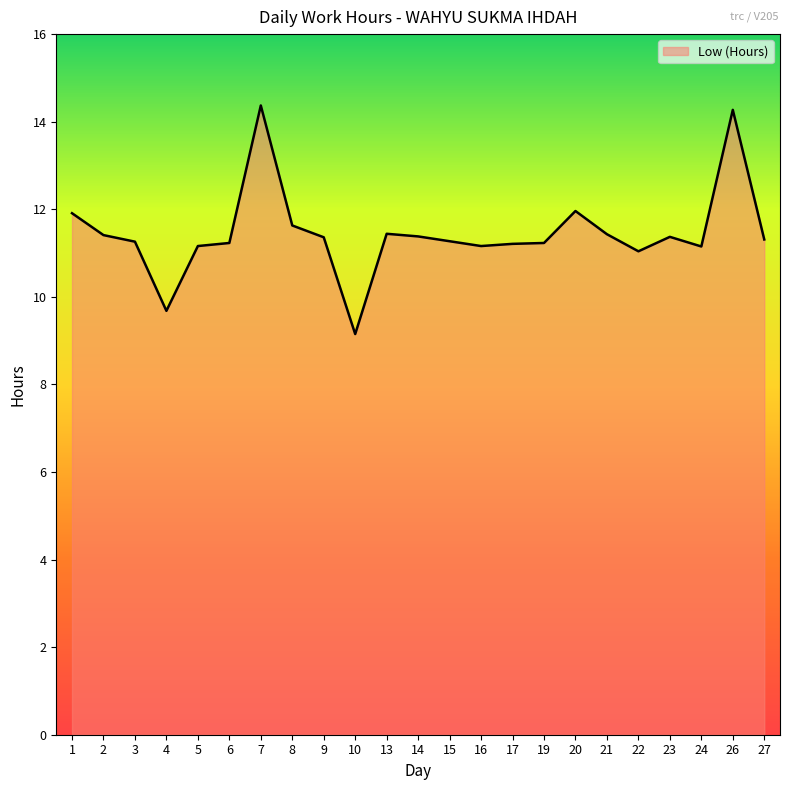

True or false: the data shows 9.2 at 10.

True